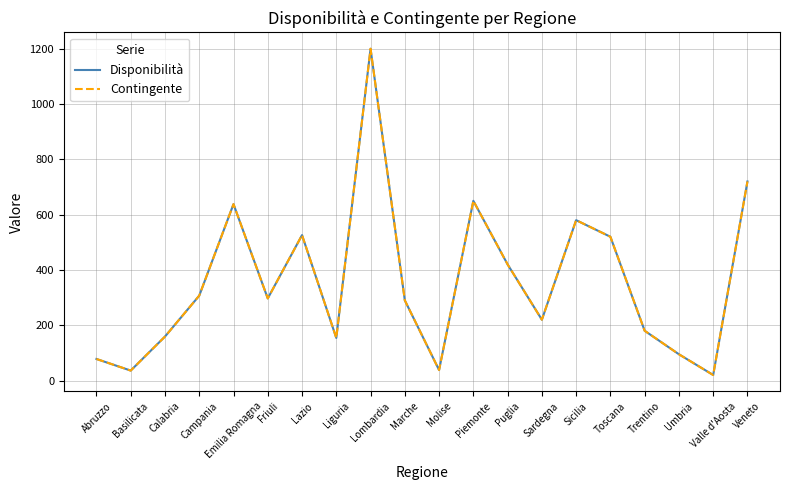

In Contingente, how many points are higher than both neighbors (excluding endpoints)?

5